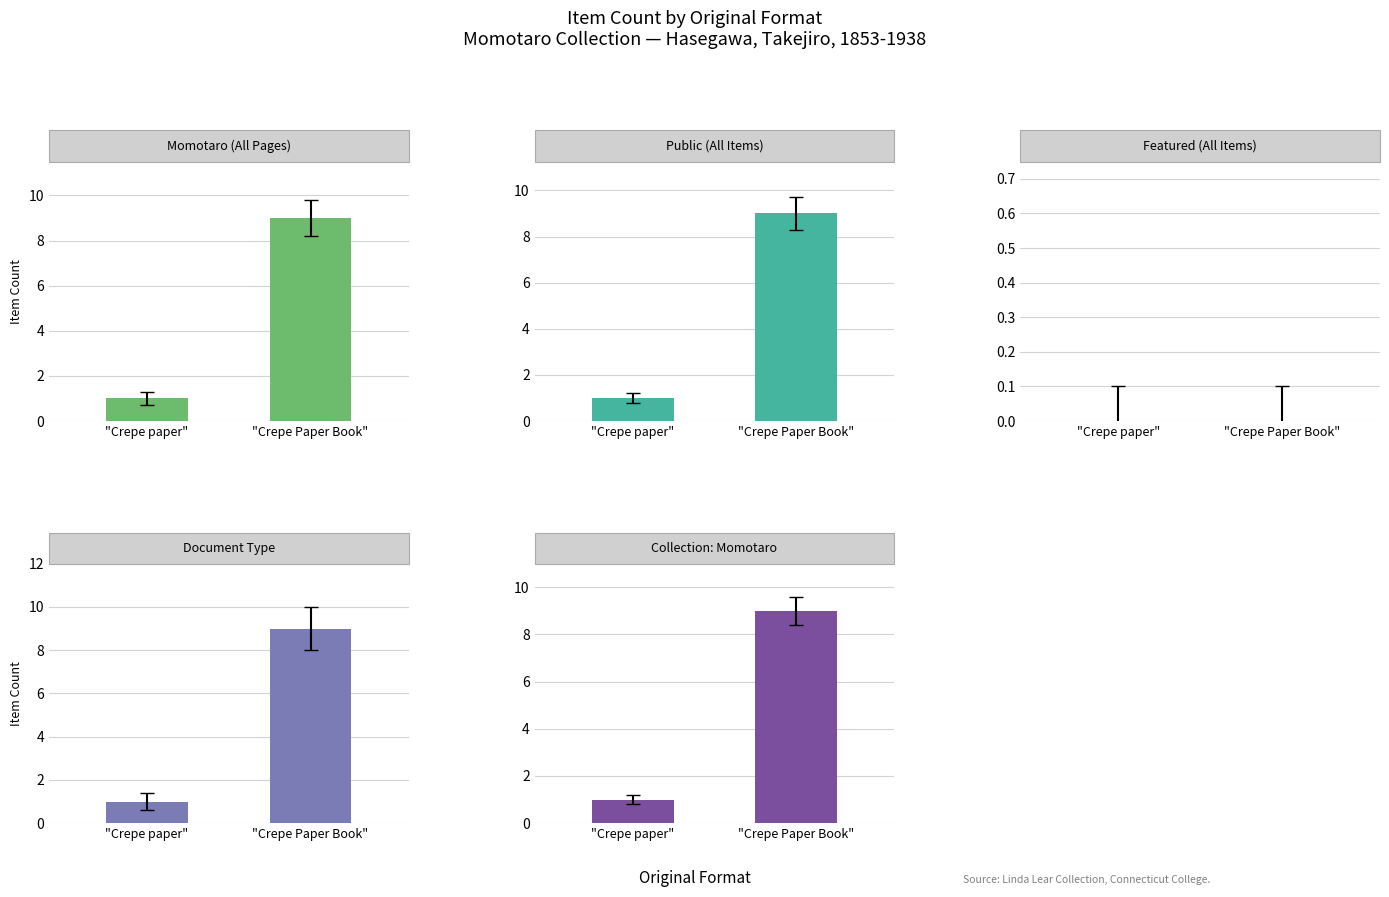

Reading left to right, what are all the values shown in this chart?

Momotaro (All Pages): "Crepe paper"=1	"Crepe Paper Book"=9
Public (All Items): "Crepe paper"=1	"Crepe Paper Book"=9
Featured (All Items): "Crepe paper"=0	"Crepe Paper Book"=0
Document Type: "Crepe paper"=1	"Crepe Paper Book"=9
Collection: Momotaro: "Crepe paper"=1	"Crepe Paper Book"=9